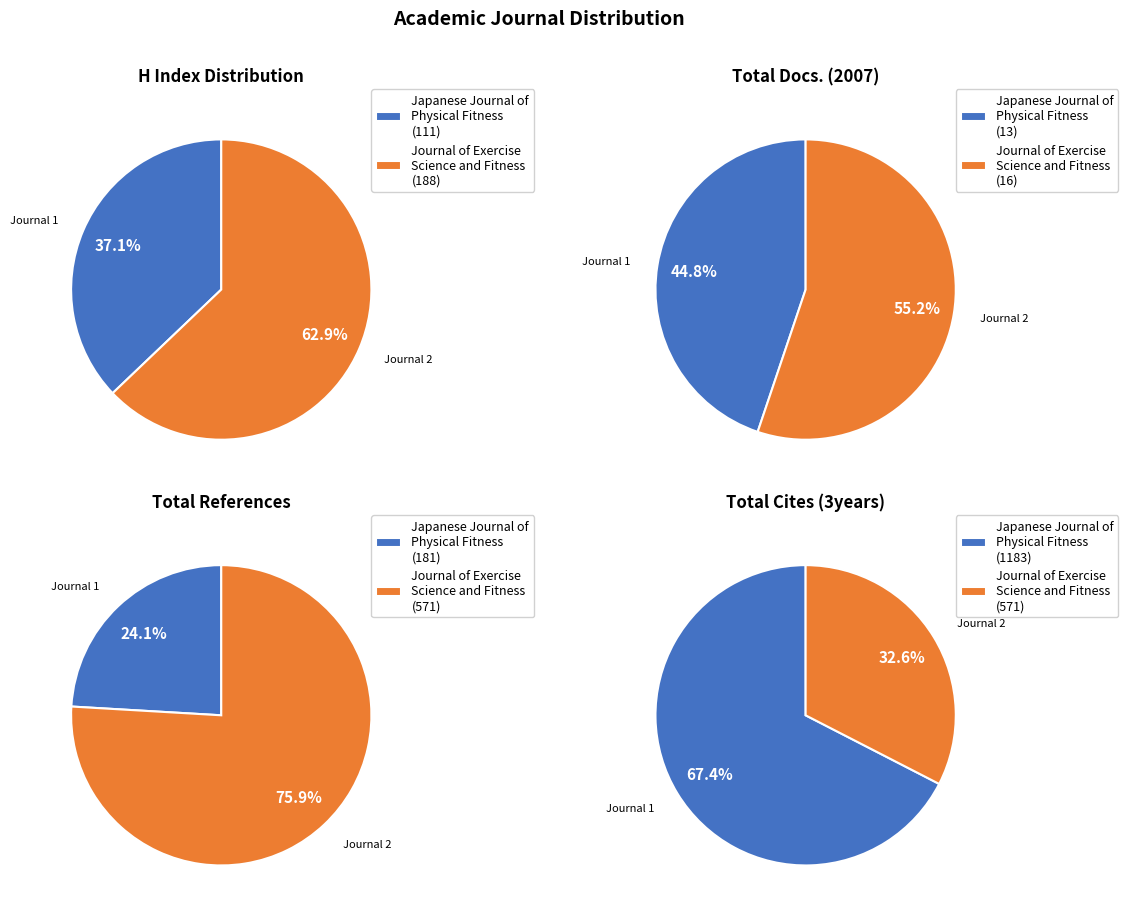

To the nearest percent, what is the combined percentage of Journal of Exercise Science and Fitness and Japanese Journal of Physical Fitness?

100%